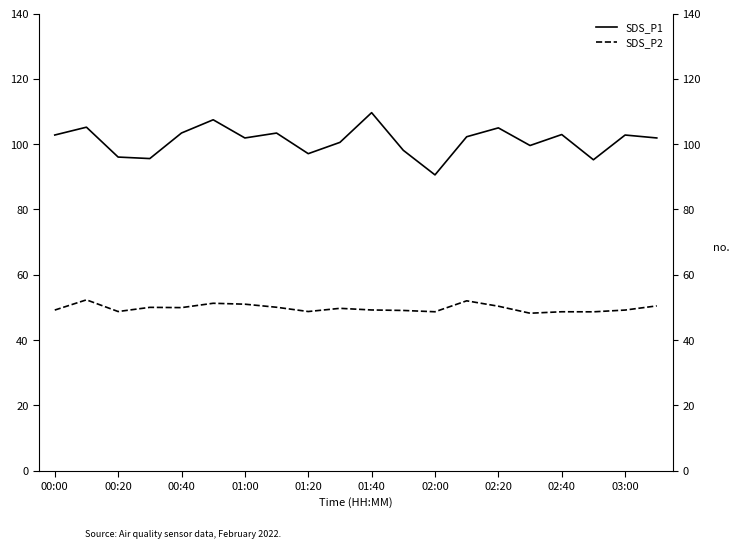

True or false: SDS_P1 and SDS_P2 intersect in this chart.

False